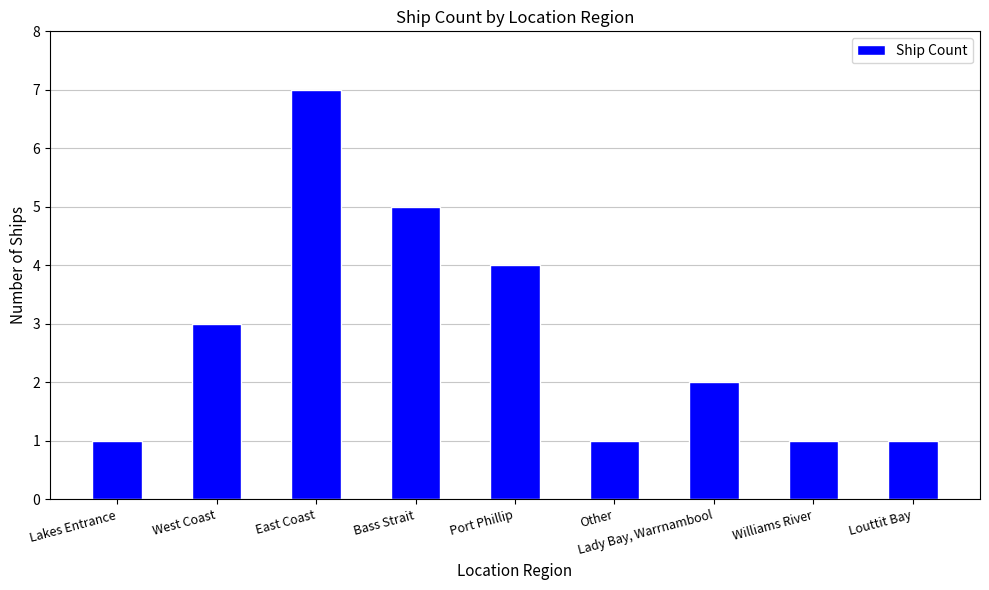

True or false: the data shows 0 at Williams River.

False